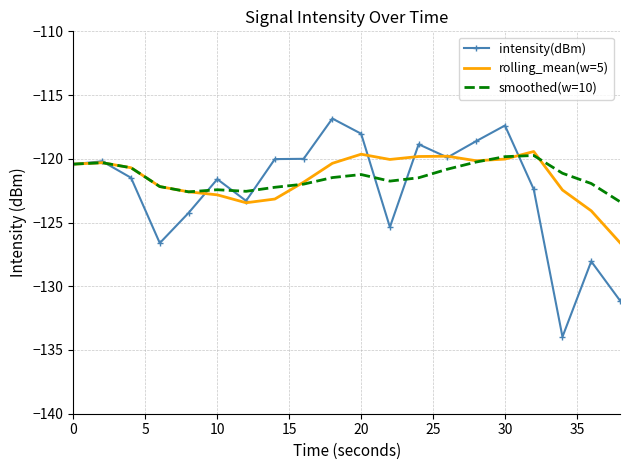

What is the average value of the intensity(dBm) series?

-122.4